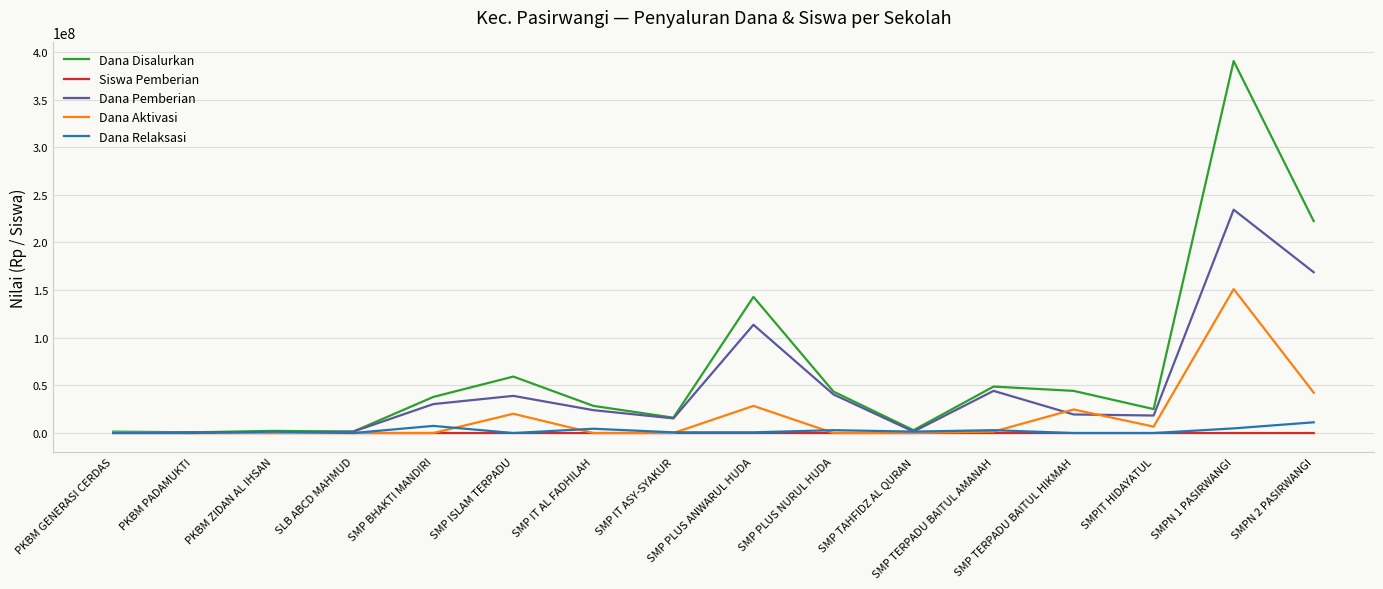

At which label does Dana Aktivasi reach its peak?

SMPN 1 PASIRWANGI